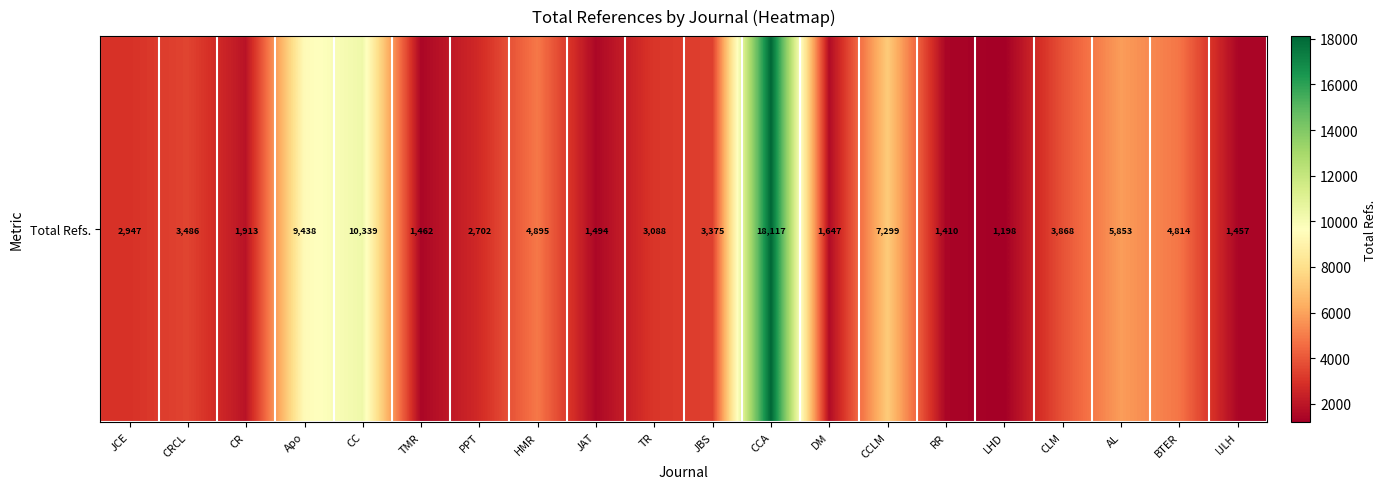

List the labels in order of value, largest first.

CCA, CC, Apo, CCLM, AL, HMR, BTER, CLM, CRCL, JBS, TR, JCE, PPT, CR, DM, JAT, TMR, IJLH, RR, LHD